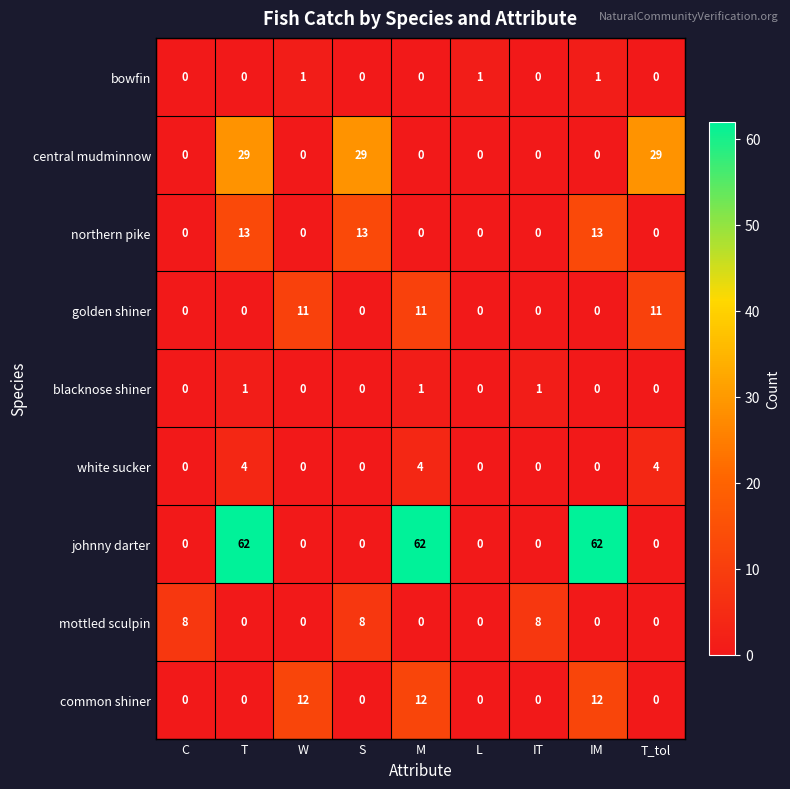

What is the total value across all series at IT?

9